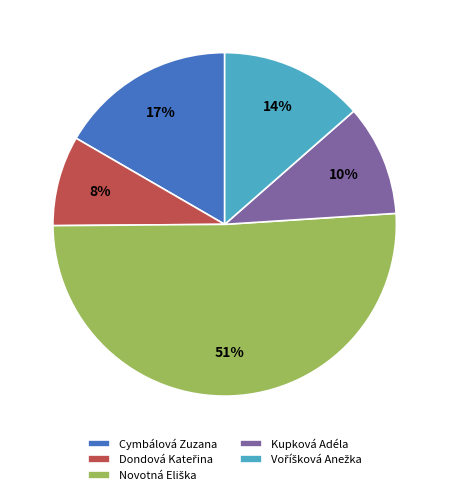

Is there any slice that represents more than half of the pie?

Yes